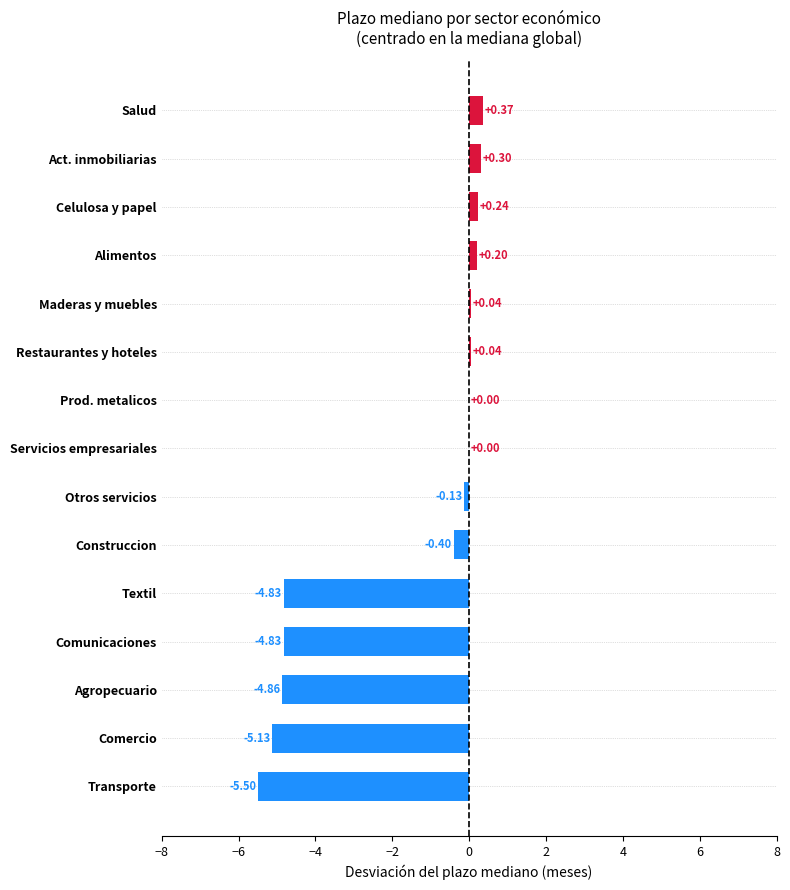

Which label corresponds to the largest value in the chart?

Salud